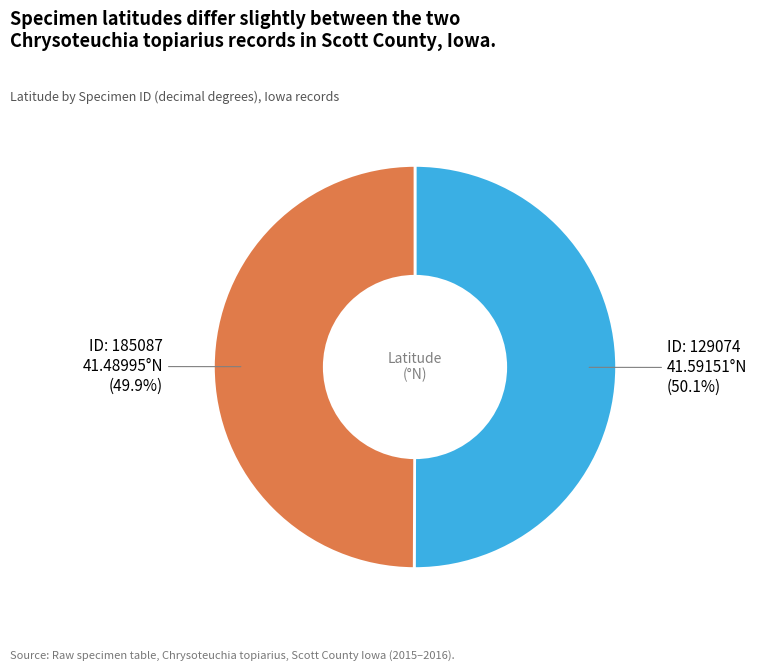

Which category has the smallest portion of the pie?

185087